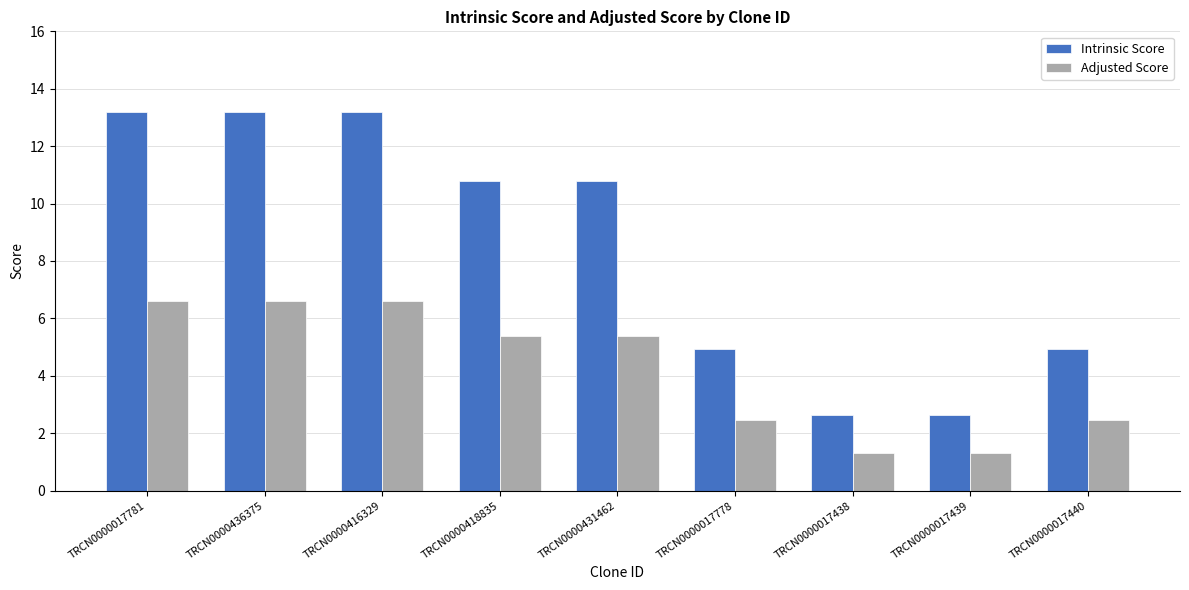

List the series in order of their peak value, highest first.

Intrinsic Score, Adjusted Score